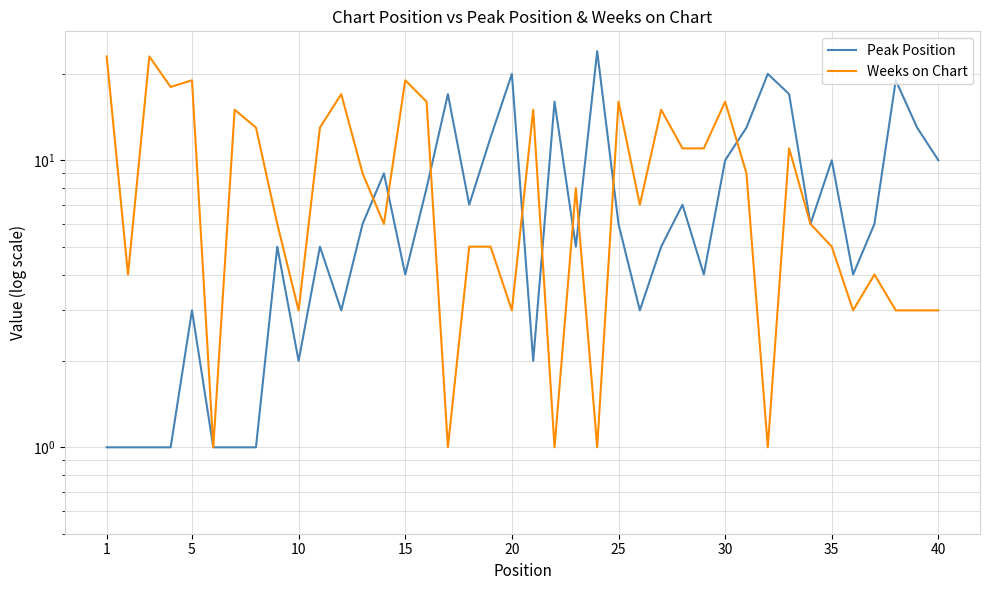

In Weeks on Chart, how many points are higher than both neighbors (excluding endpoints)?

12